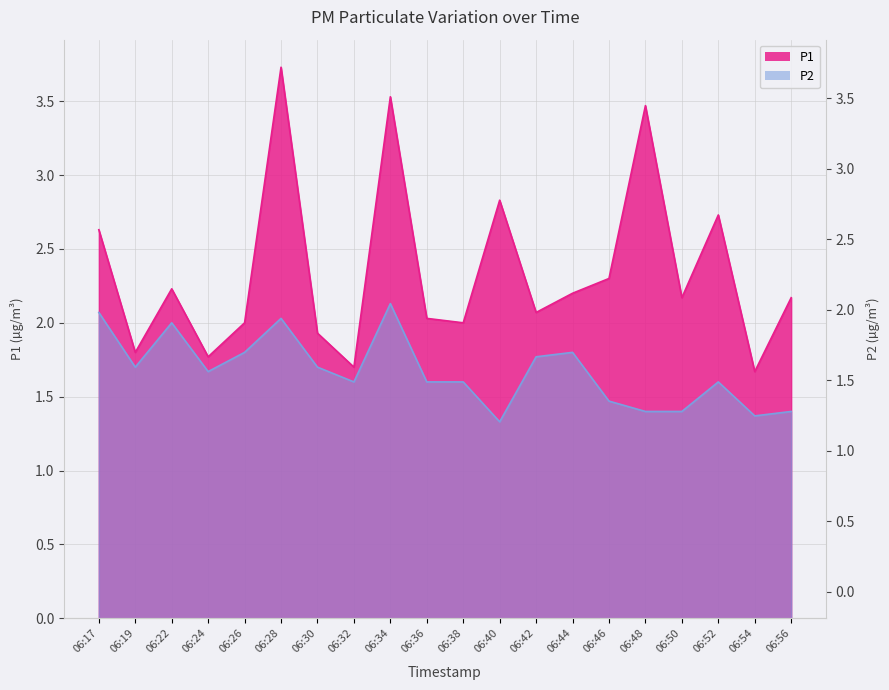

Which has a higher value, 06:48 or 06:42?

06:48